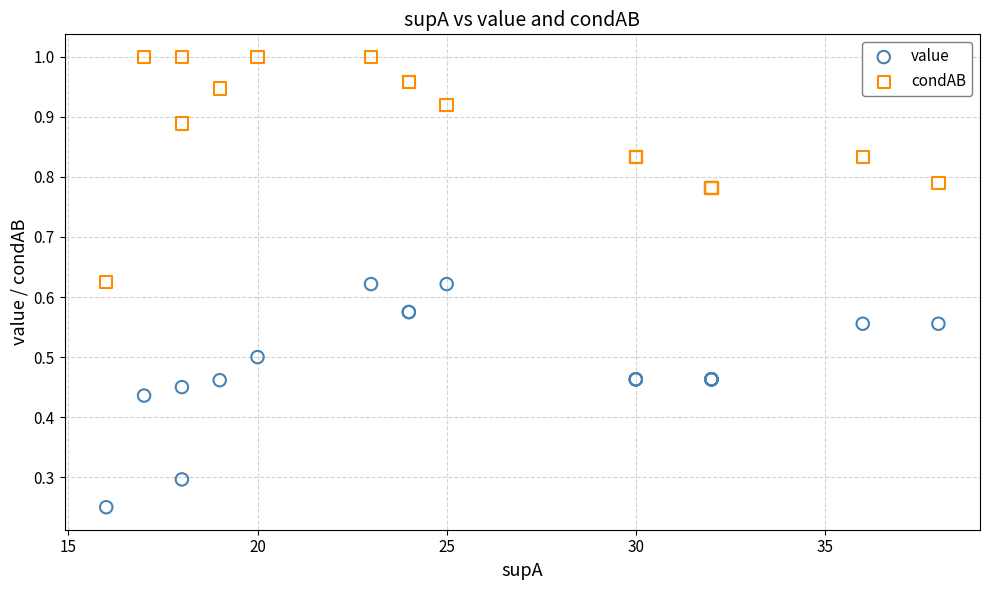

What is the X range (max minus min) for the scatter plot?

22.0